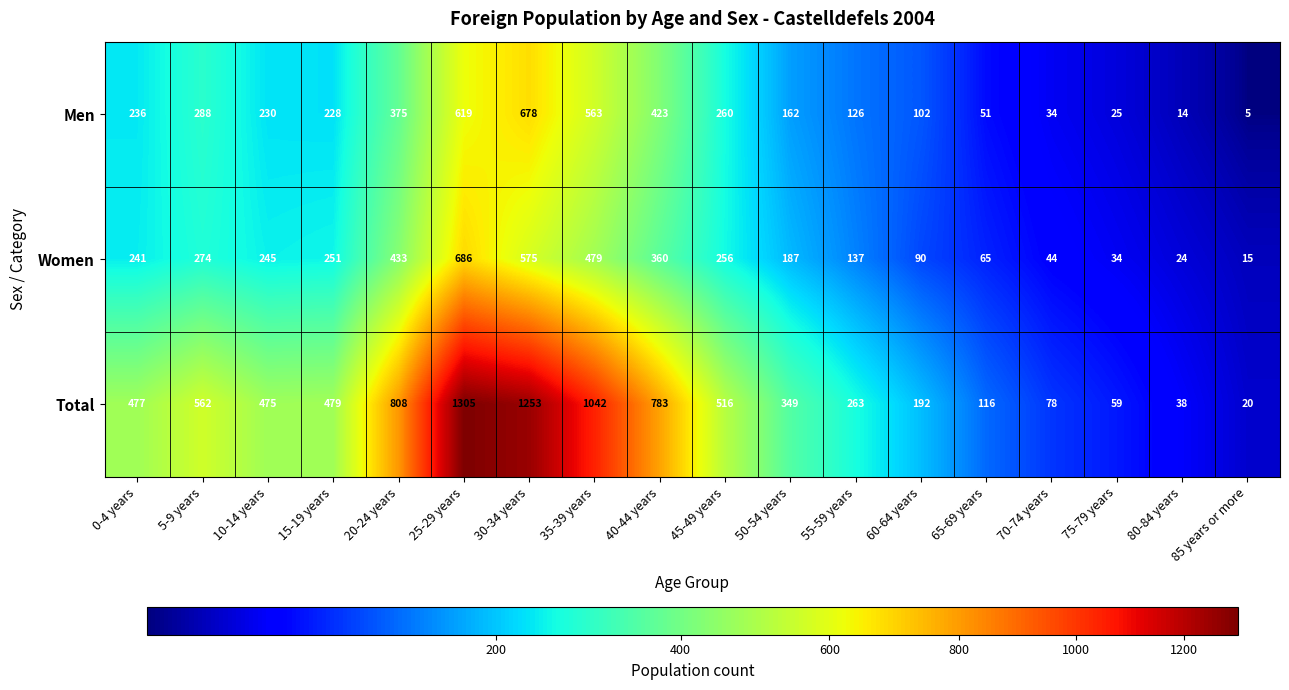

Is it true that Men equals 678 at 30-34 years?

True